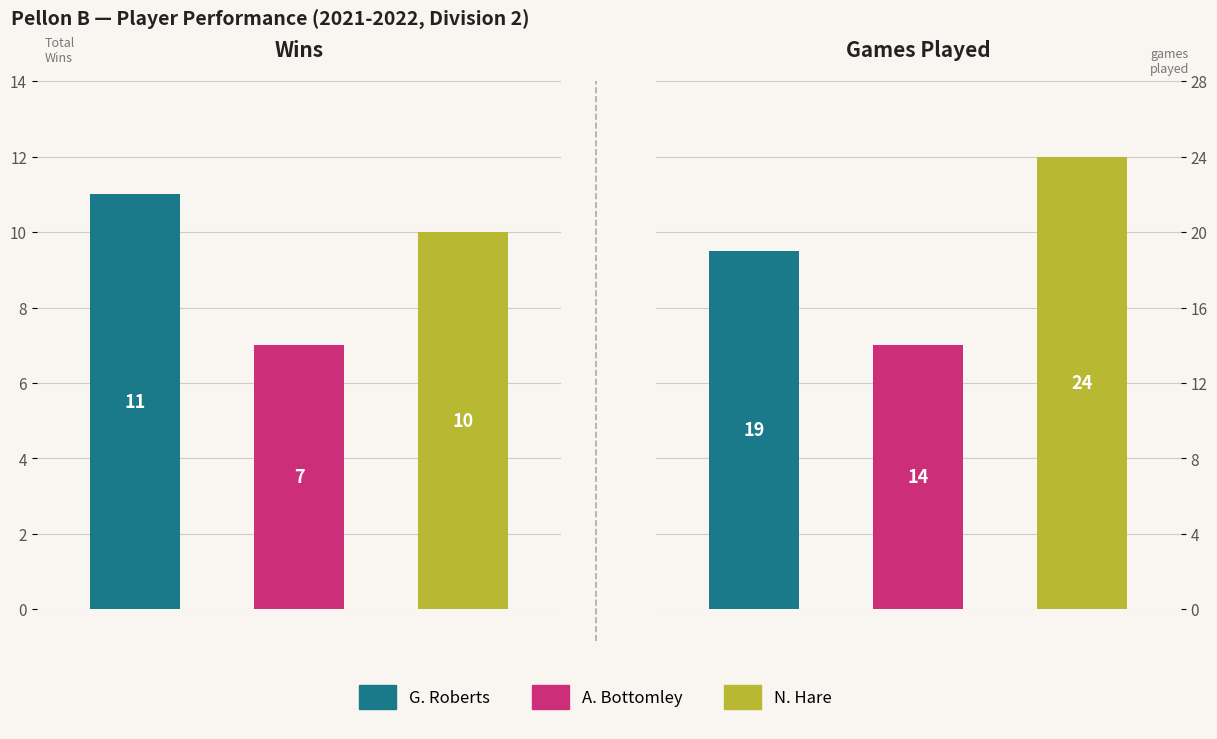

The value of TotalLost at H. Coverly is 1. True or false?

False